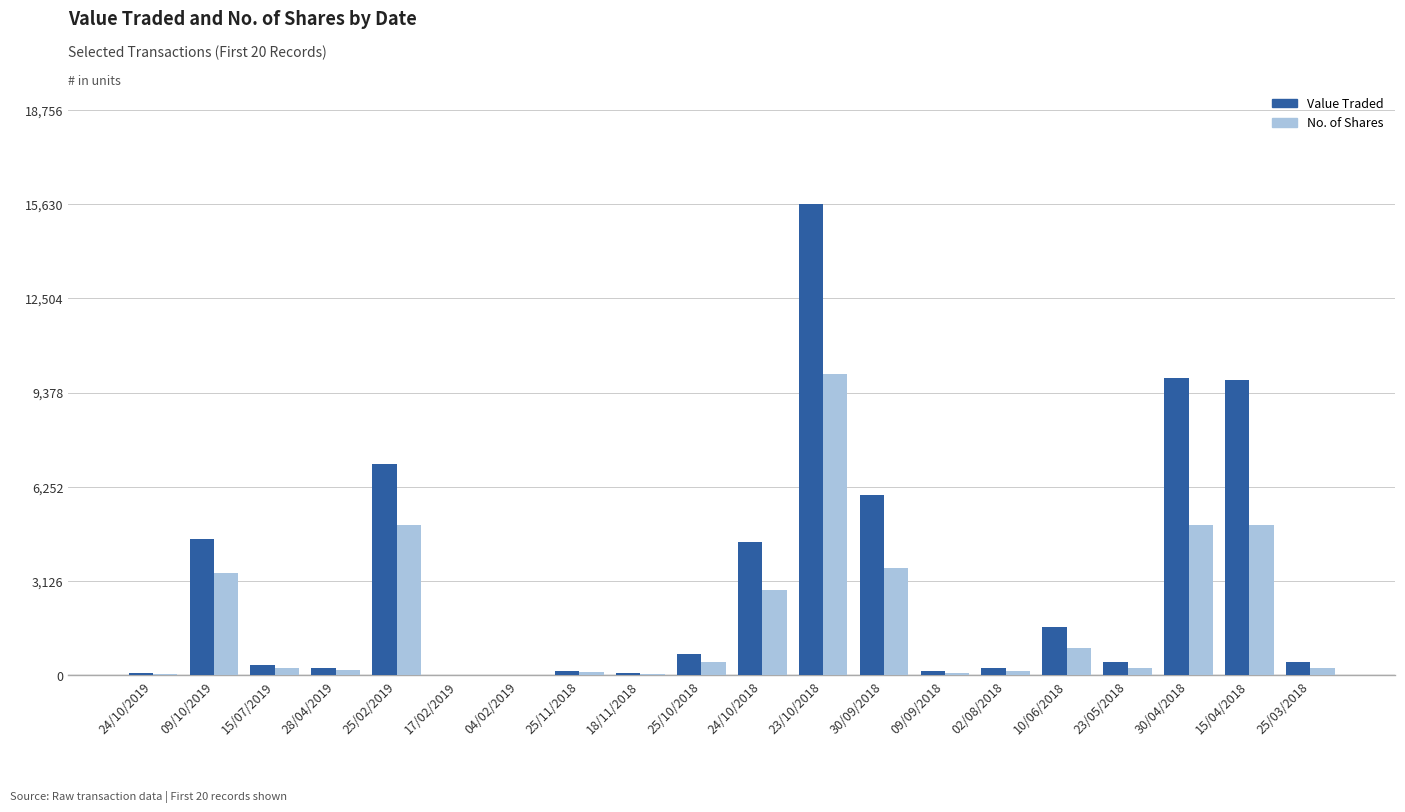

What are all the series names shown in the legend?

Value Traded, No. of Shares